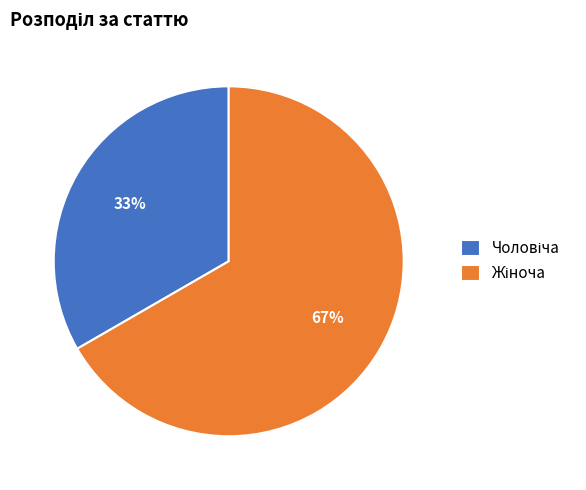

To the nearest percent, what is the average slice percentage?

50%